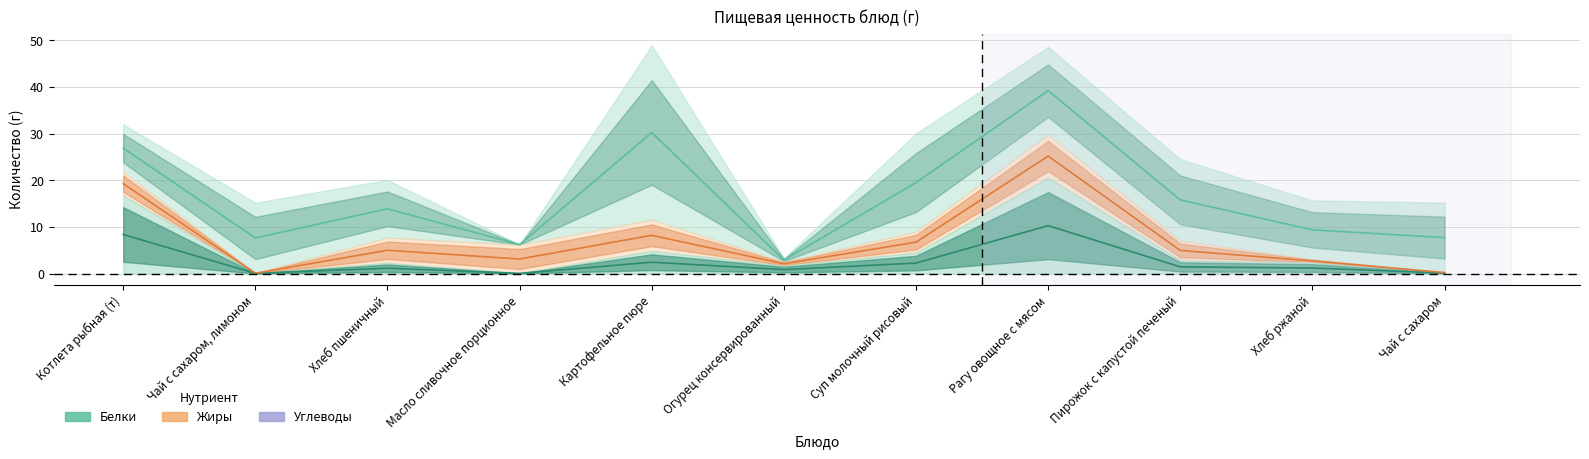

How many intersections are there between Углеводы and Белки?

5